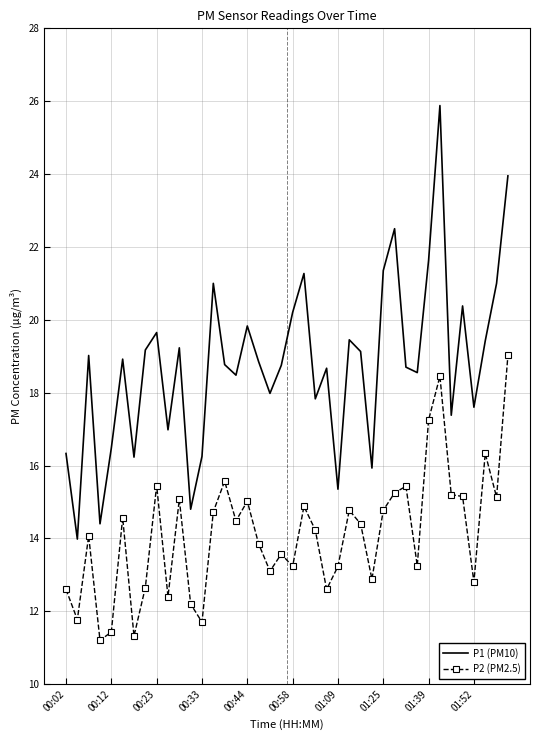

What is the difference between the maximum and minimum values in the P2 (PM2.5) series?

7.8